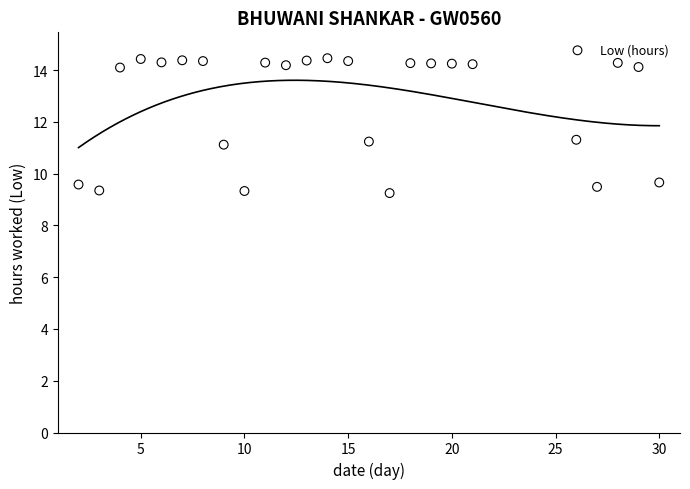

What is the range of Y values (max minus min)?

5.2